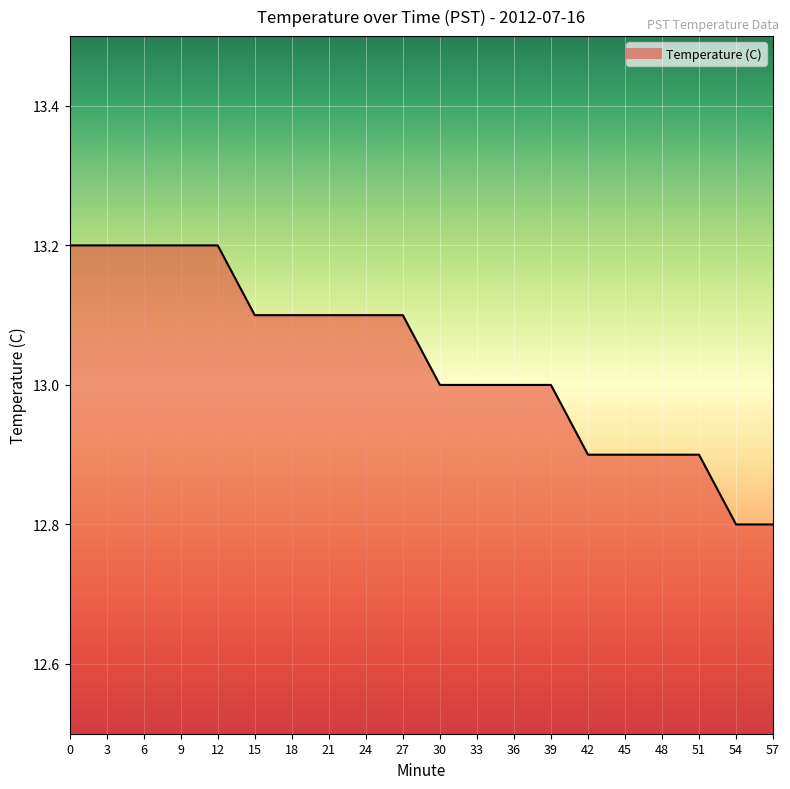

What is the ratio of the value at 18 to the value at 45?

1.0